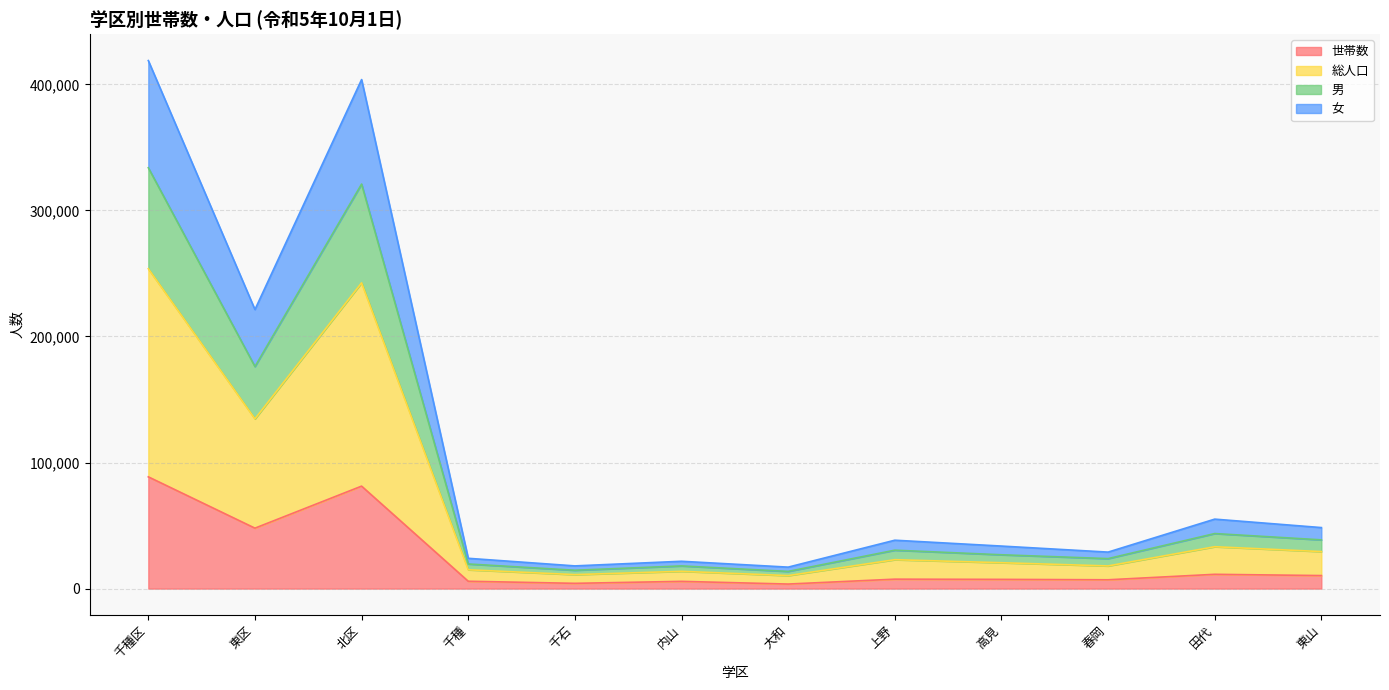

How many interior local peaks does the 女 series have?

4